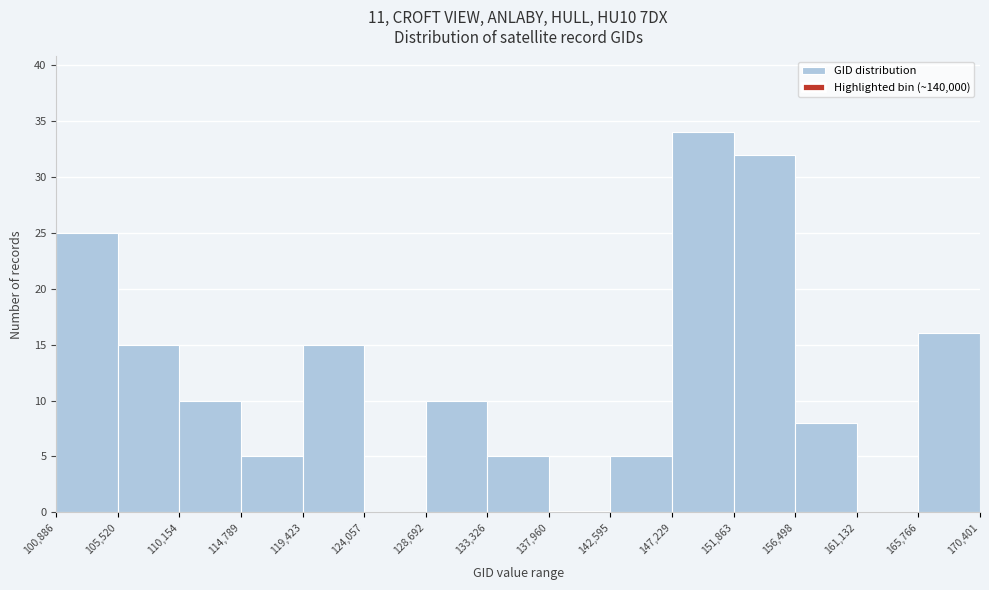

Over which range of the x-axis is the bar tallest?

147,229 to 151,863